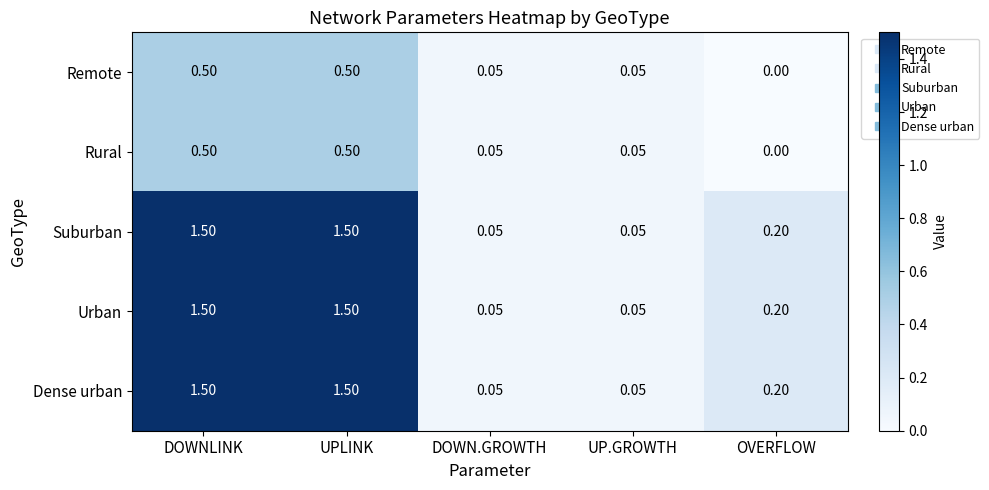

Is the value of Rural at UPLINK greater than the value of Dense urban at UP.GROWTH?

Yes